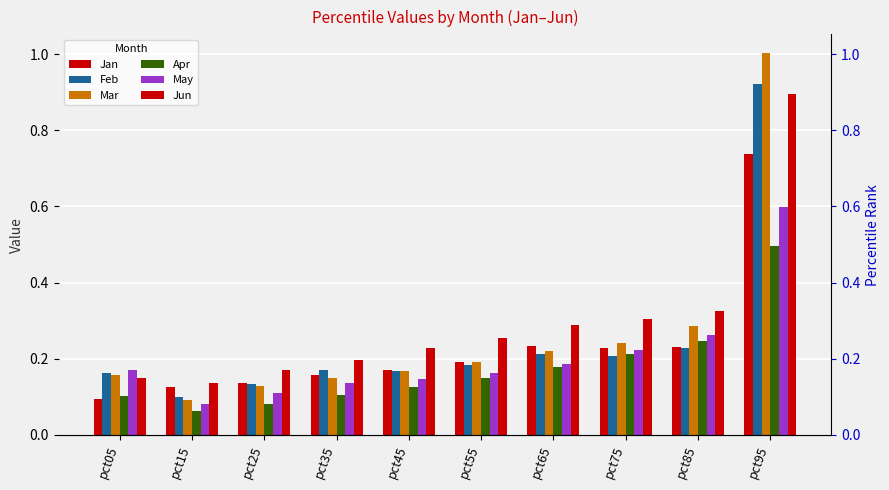

Between pct15 and pct25, which series saw the biggest shift?

Jun